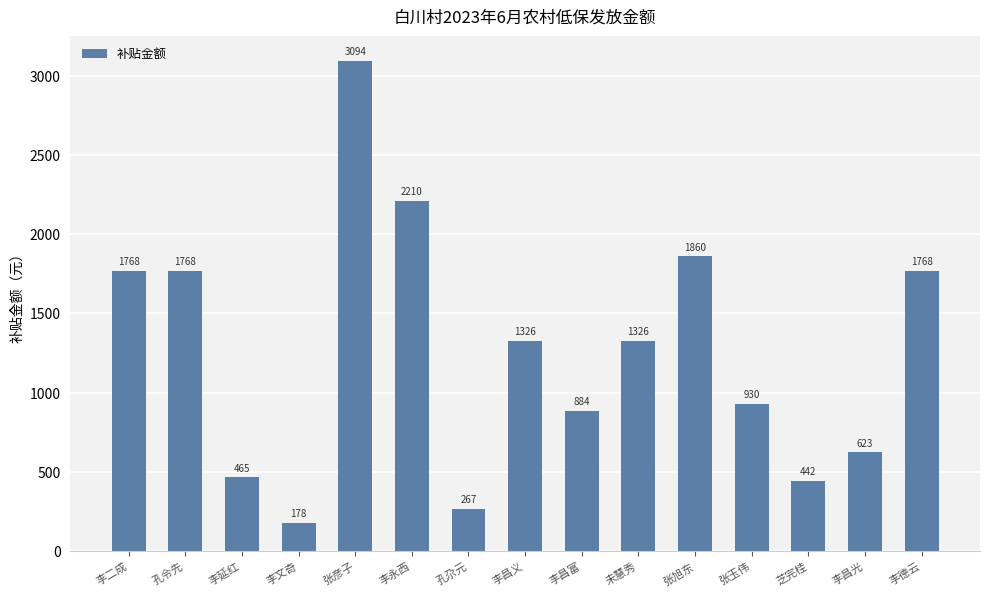

What is the greatest value displayed?

3094